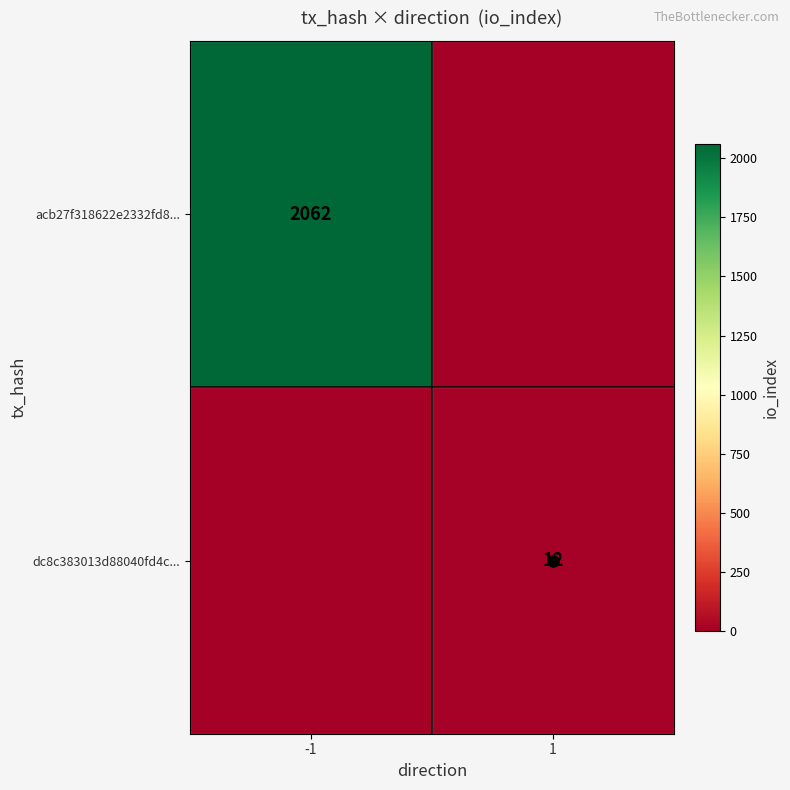

What value does the dc8c383013d88040fd4c... series have at 1?

12